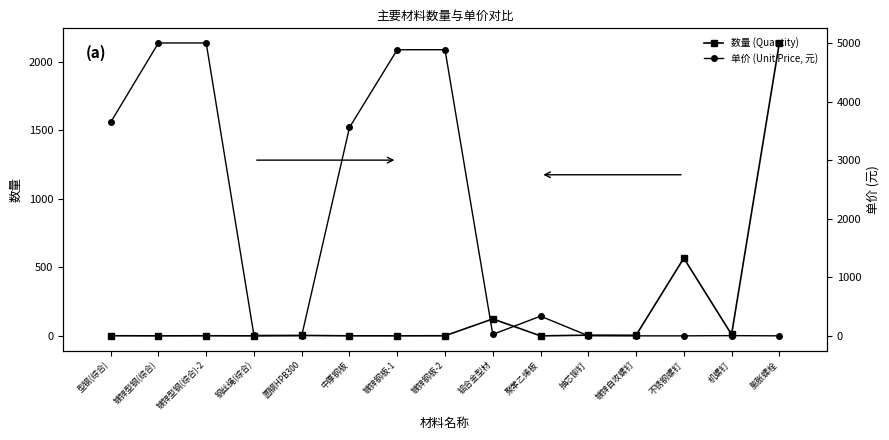

At which label is 数量 (Quantity) closest to 1067?

不锈钢螺钉